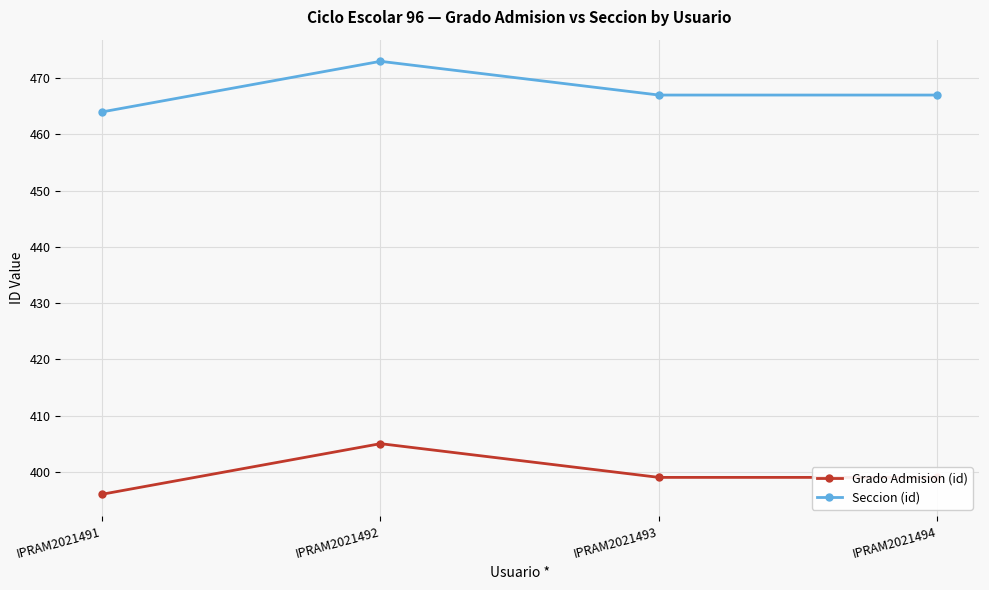

The Grado Admision (id) series shows 538 at IPRAM2021491. True or false?

False